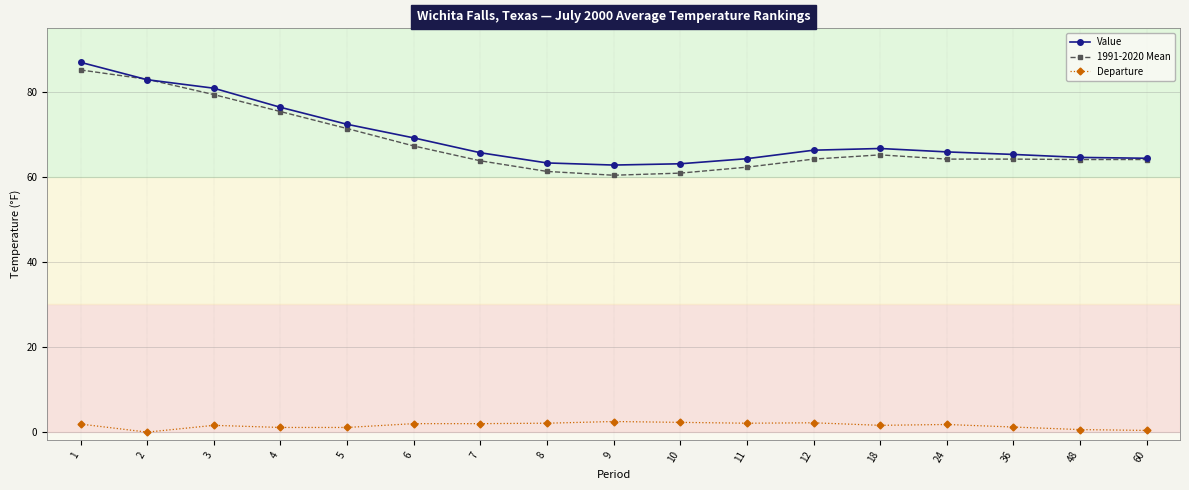

Is this an area chart (filled region under the line)?

No